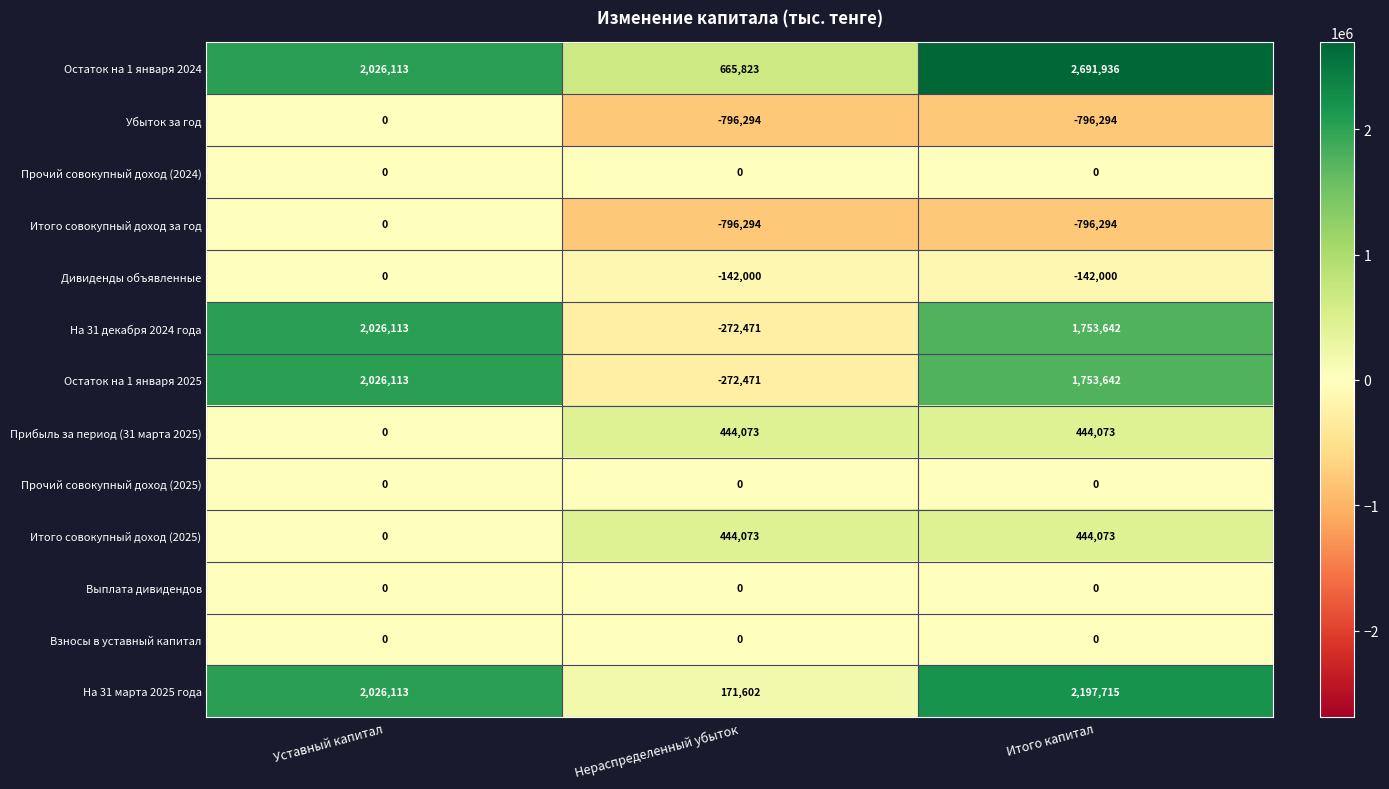

Count the number of categories in the chart.

3